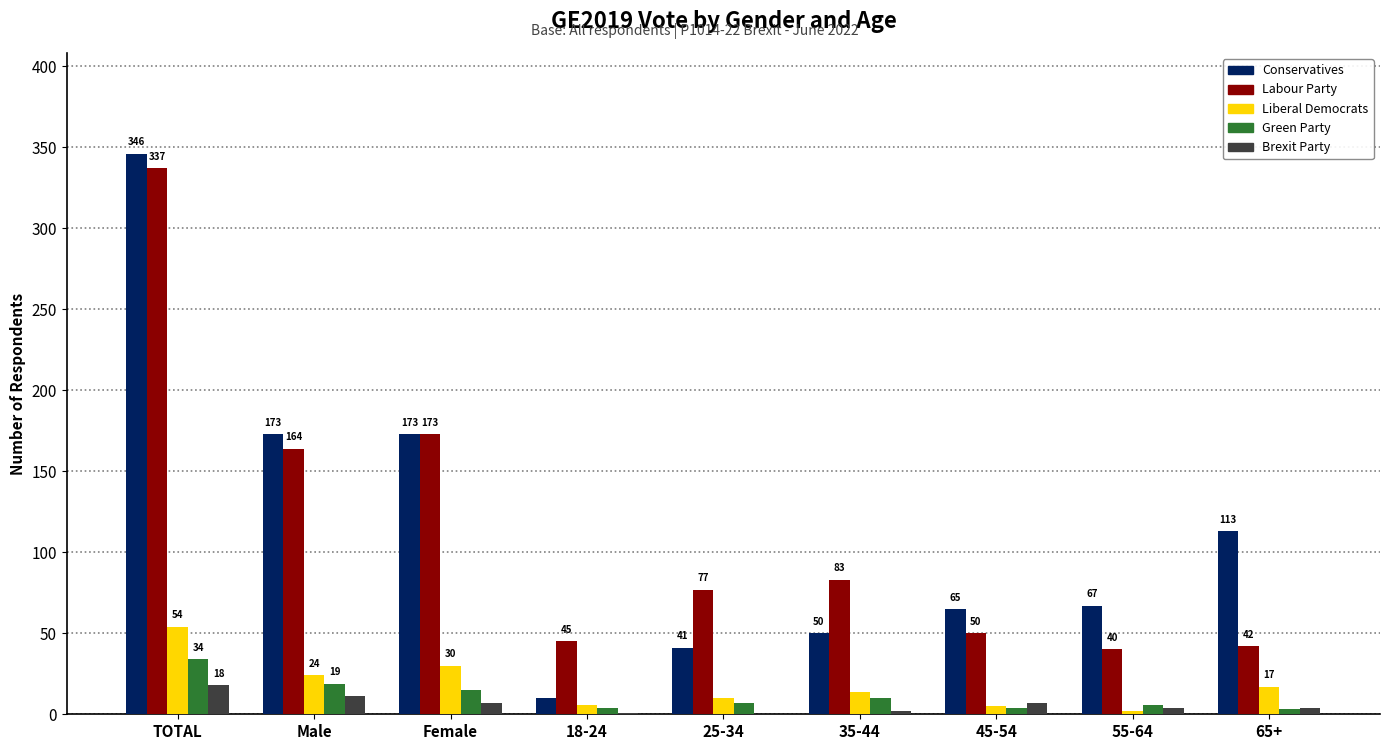

The Conservatives series shows 72 at 25-34. True or false?

False